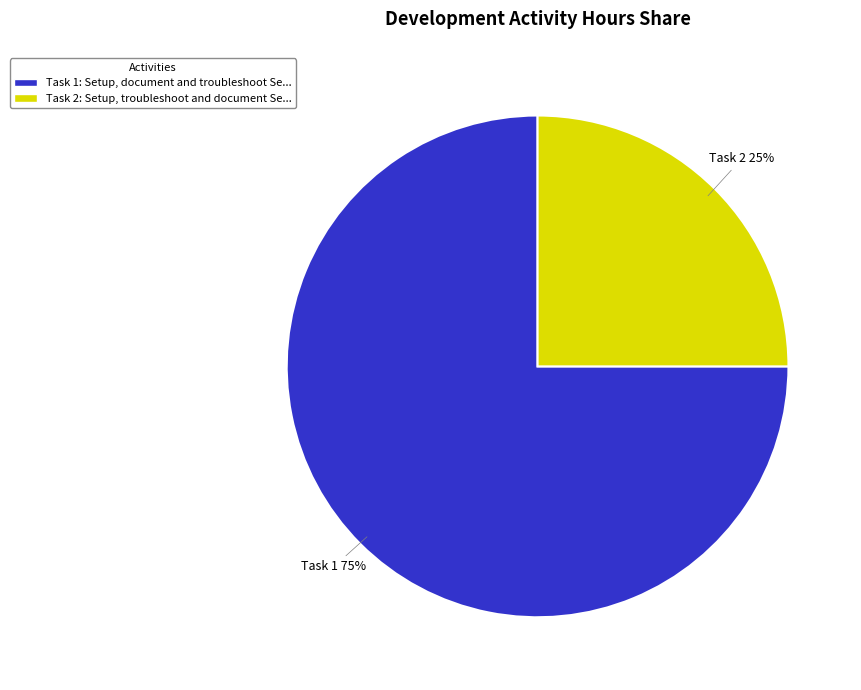

Count the number of slices in the pie.

2